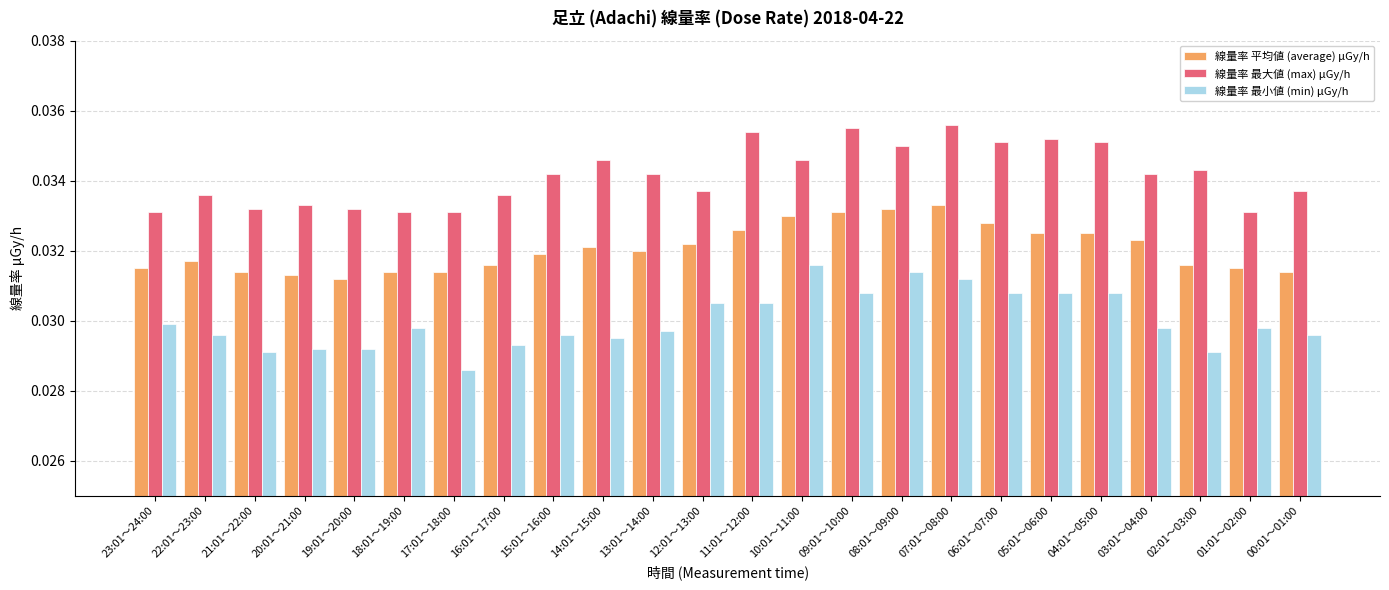

Which category has the lowest value in the 線量率 最小値 (min) μGy/h series?

17:01～18:00